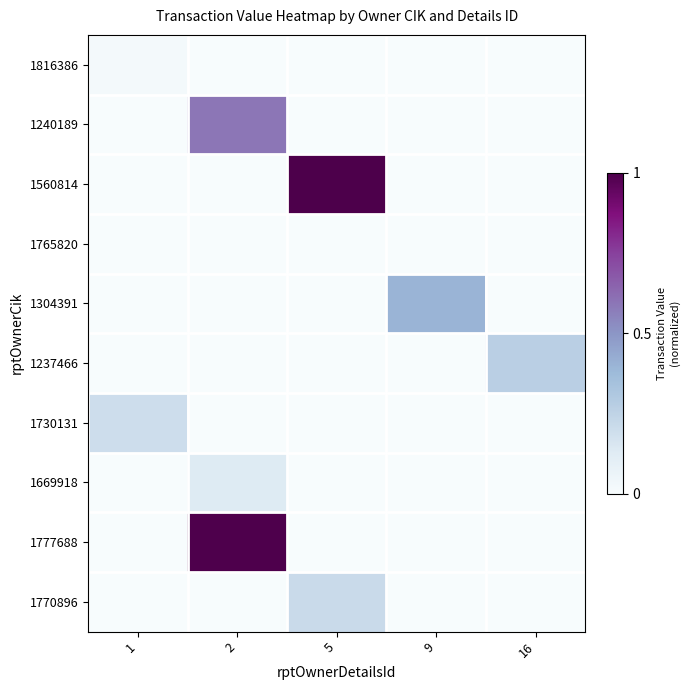

Rank the series by their maximum value, from highest to lowest.

1560814, 1777688, 1240189, 1304391, 1237466, 1770896, 1730131, 1669918, 1816386, 1765820